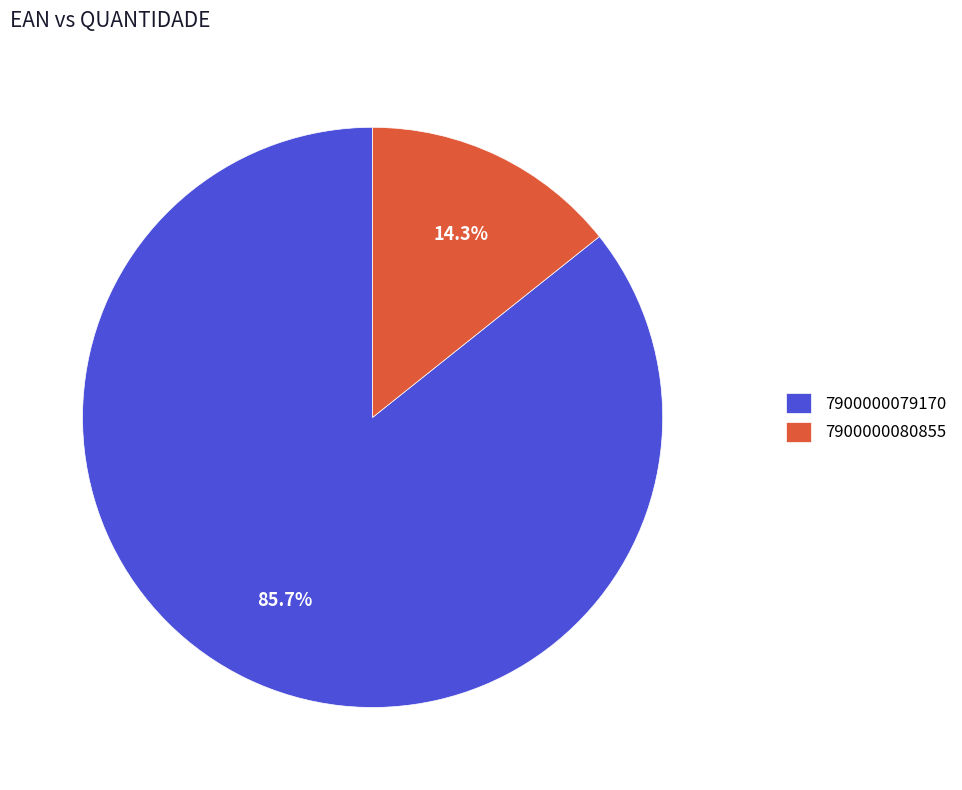

True or false: 7900000079170 accounts for 80% of the total.

False